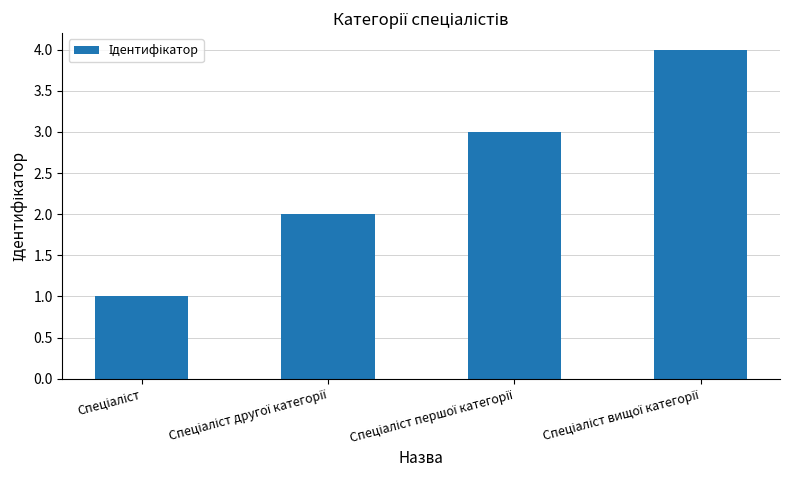

What is the difference between the maximum and minimum values?

3